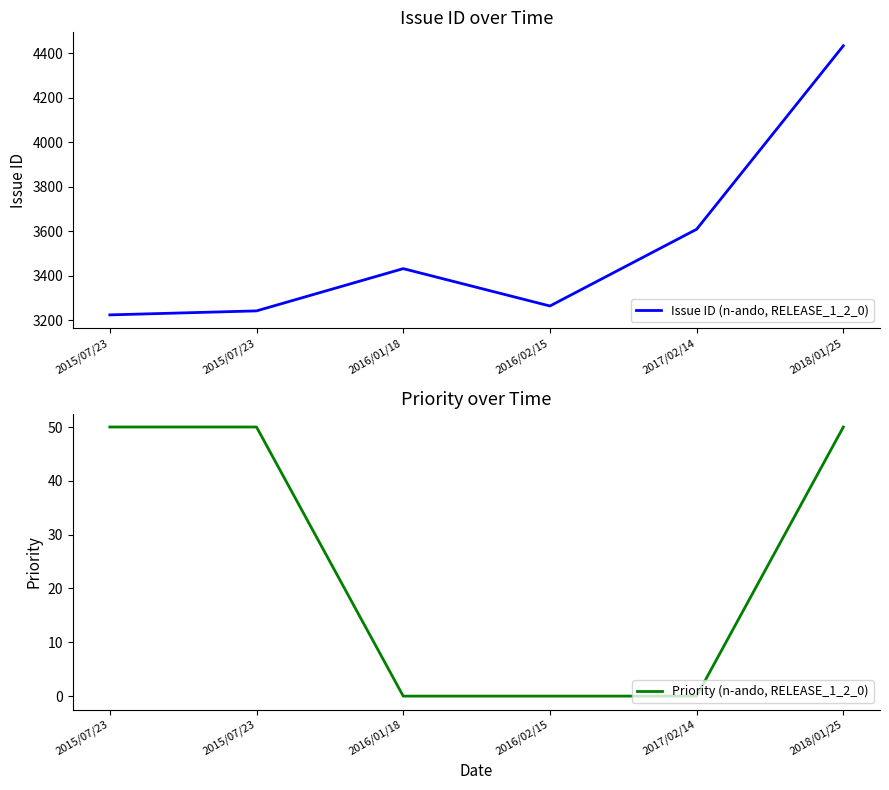

Is the value of Issue ID (n-ando, RELEASE_1_2_0) at 2015/07/23 greater than the value of Priority (n-ando, RELEASE_1_2_0) at 2015/07/23?

Yes